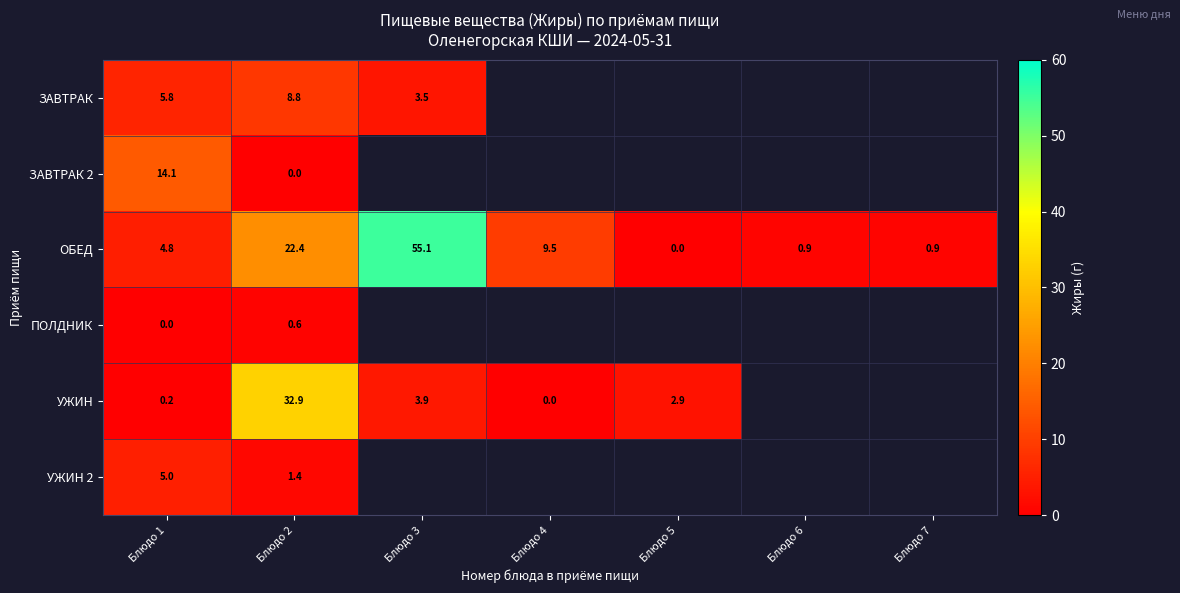

Is the value of ЗАВТРАК 2 at Блюдо 1 greater than the value of ОБЕД at Блюдо 6?

Yes